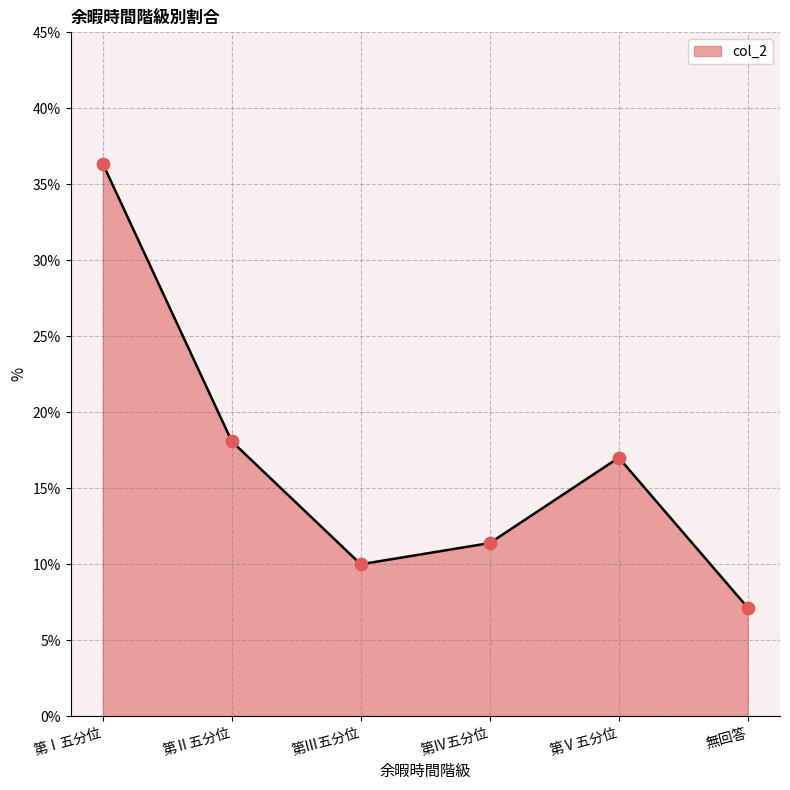

What is the change in value from 第Ⅰ五分位 to 第Ⅴ五分位?

-19.3